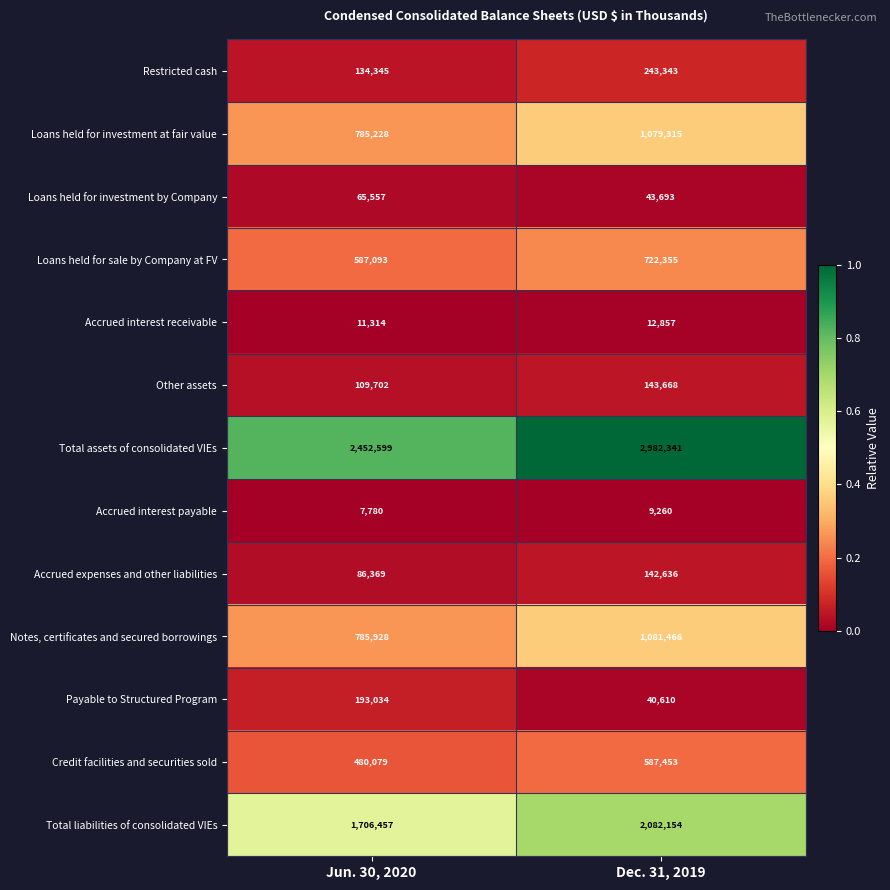

Between Jun. 30, 2020 and Dec. 31, 2019, which series saw the biggest shift?

Total assets of consolidated VIEs